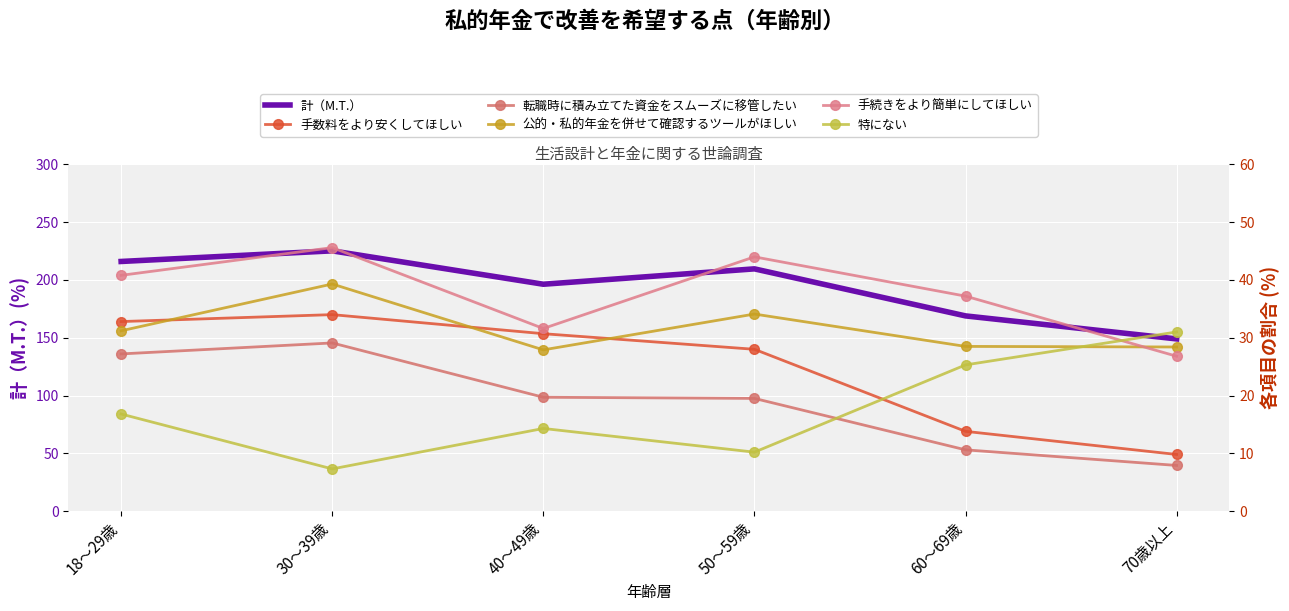

How many lines are shown in the chart?

6